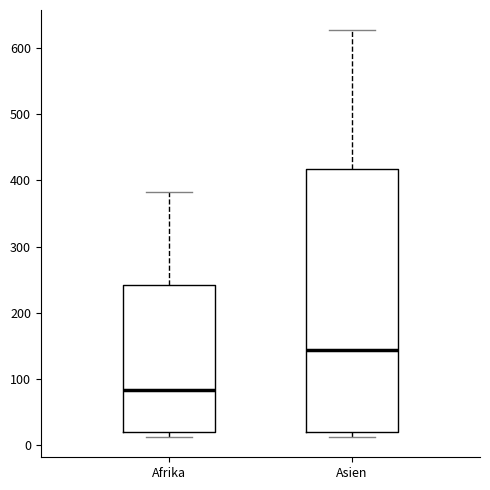

Where is the upper edge of the box for Afrika on the y-axis? The values are not printed on the chart, so give them approximately, as read against the axis.

240